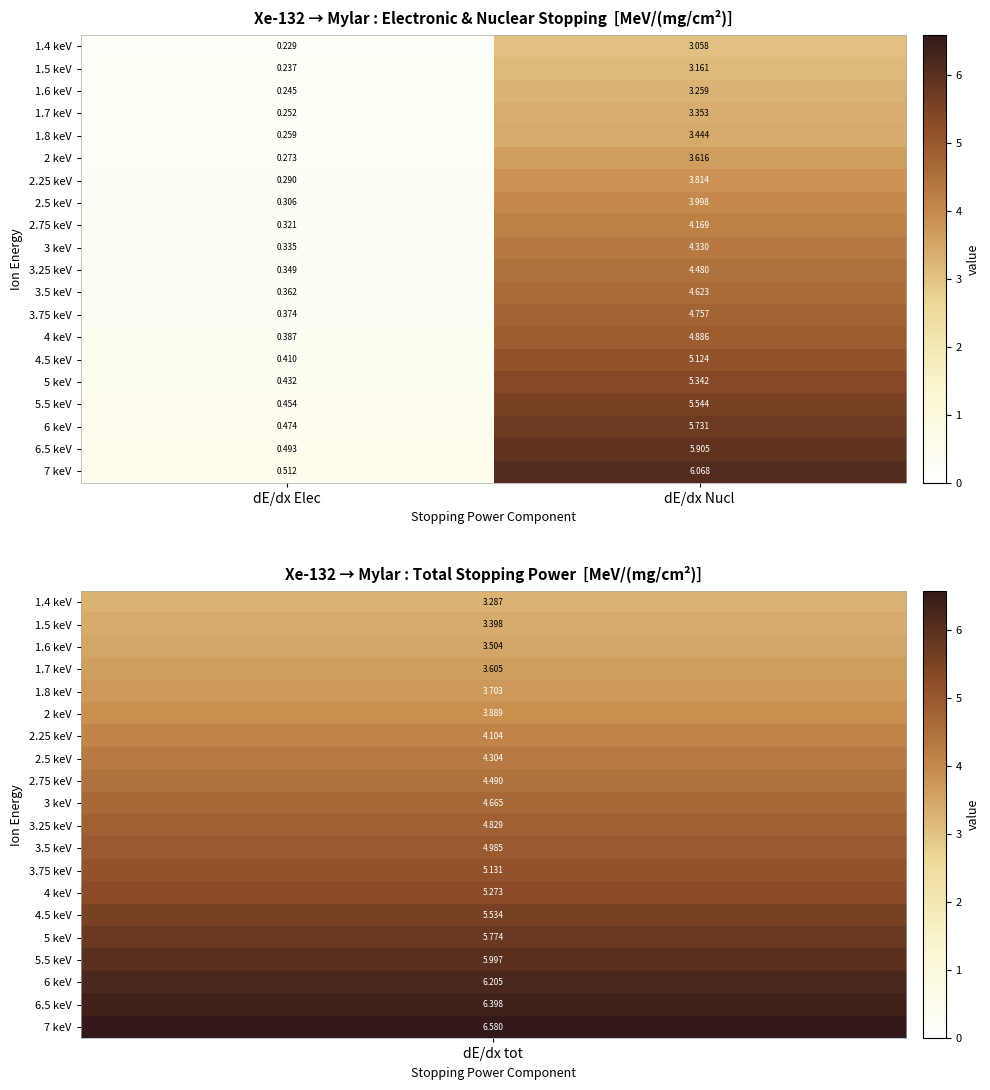

Rank the categories by 4.5 keV value from highest to lowest.

dE/dx Nucl, dE/dx Elec